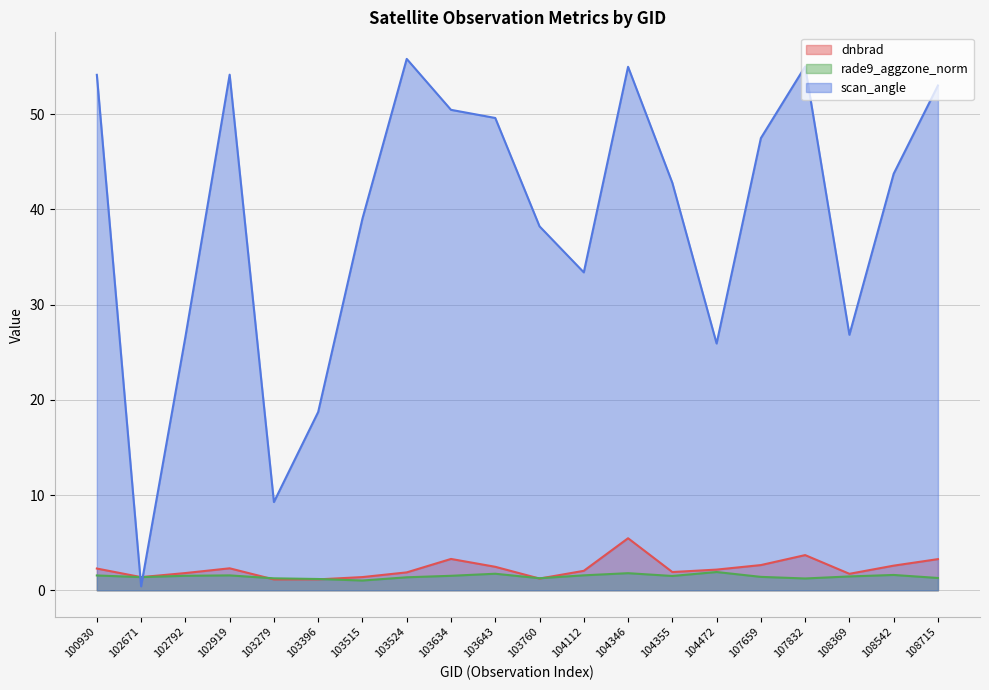

What are all the series names shown in the legend?

dnbrad, rade9_aggzone_norm, scan_angle